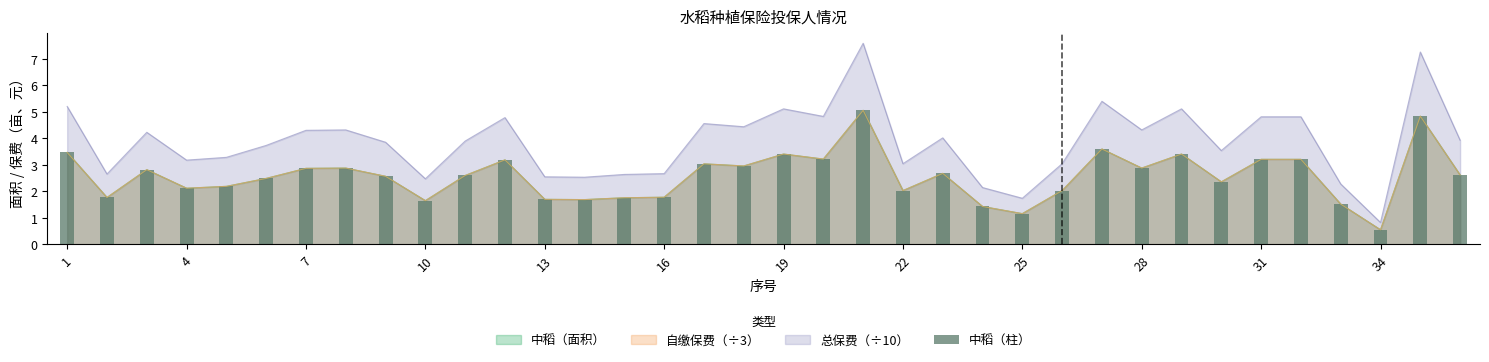

The 总保费（÷10） series shows 5.1 at 19. True or false?

True